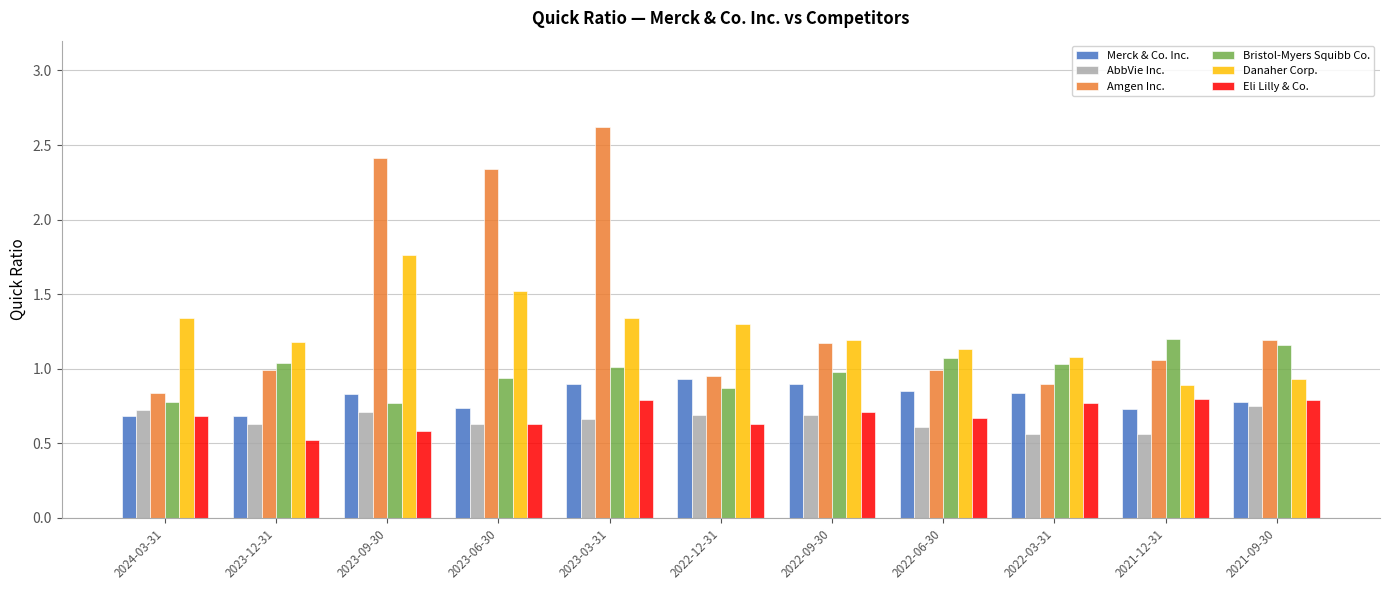

What is the sum of all Eli Lilly & Co. values?

7.6